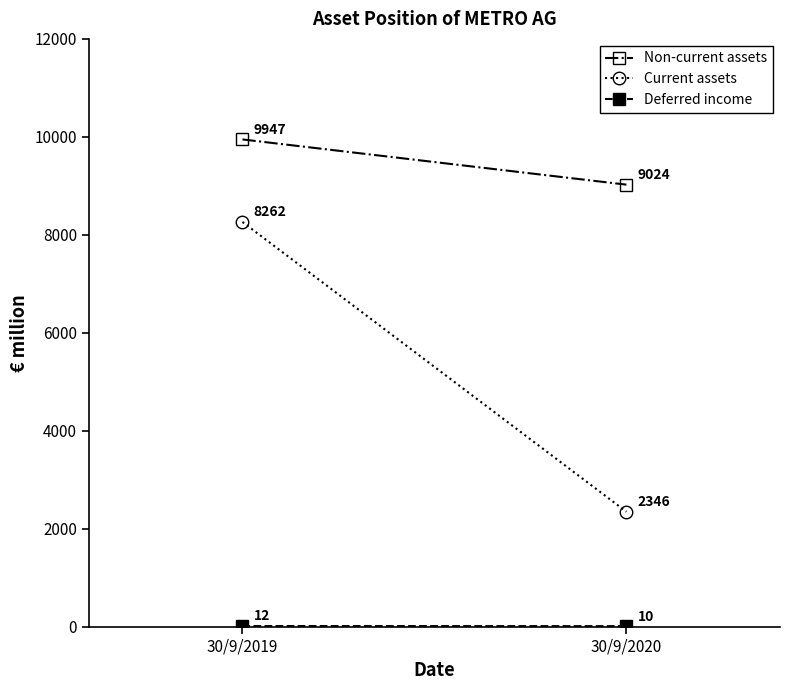

Reading left to right, extract all data points from this chart.

Non-current assets: 30/9/2019=9947	30/9/2020=9024
Current assets: 30/9/2019=8262	30/9/2020=2346
Deferred income: 30/9/2019=12	30/9/2020=10